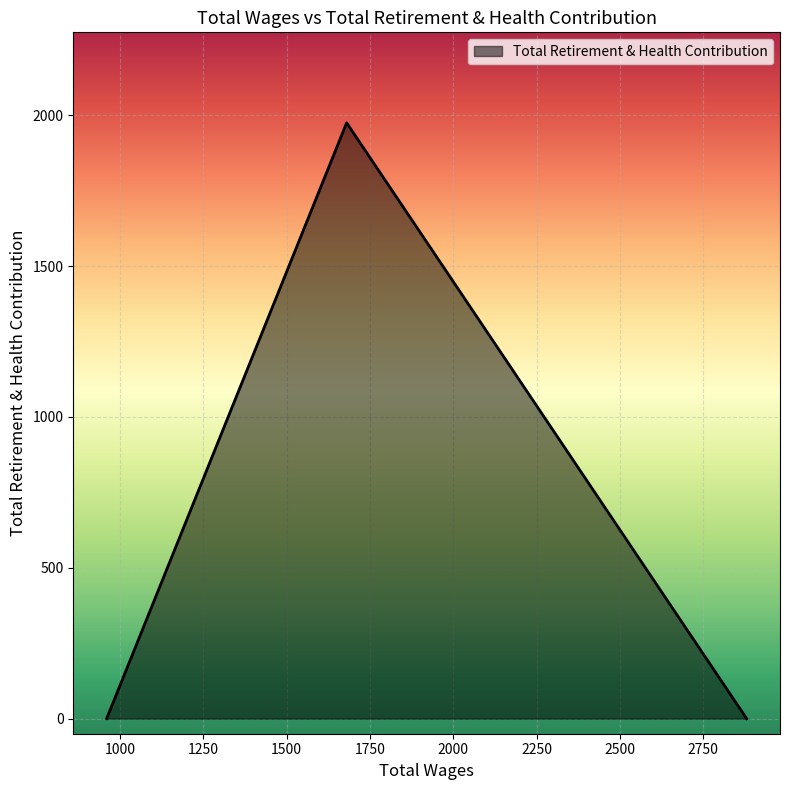

At which category does the chart reach its peak across all series?

1680.0